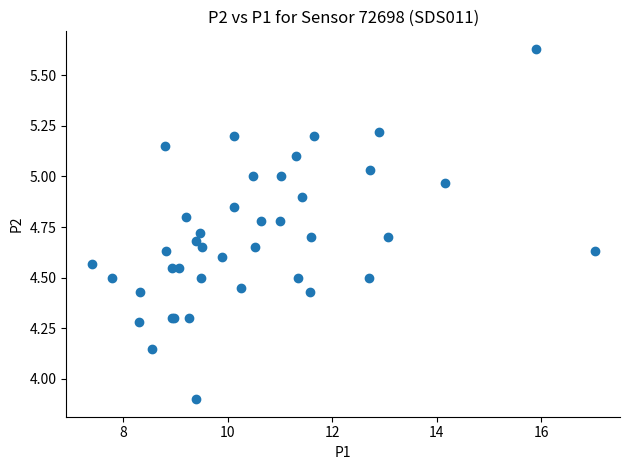

What Y value in the scatter plot is closest to 4?

3.9